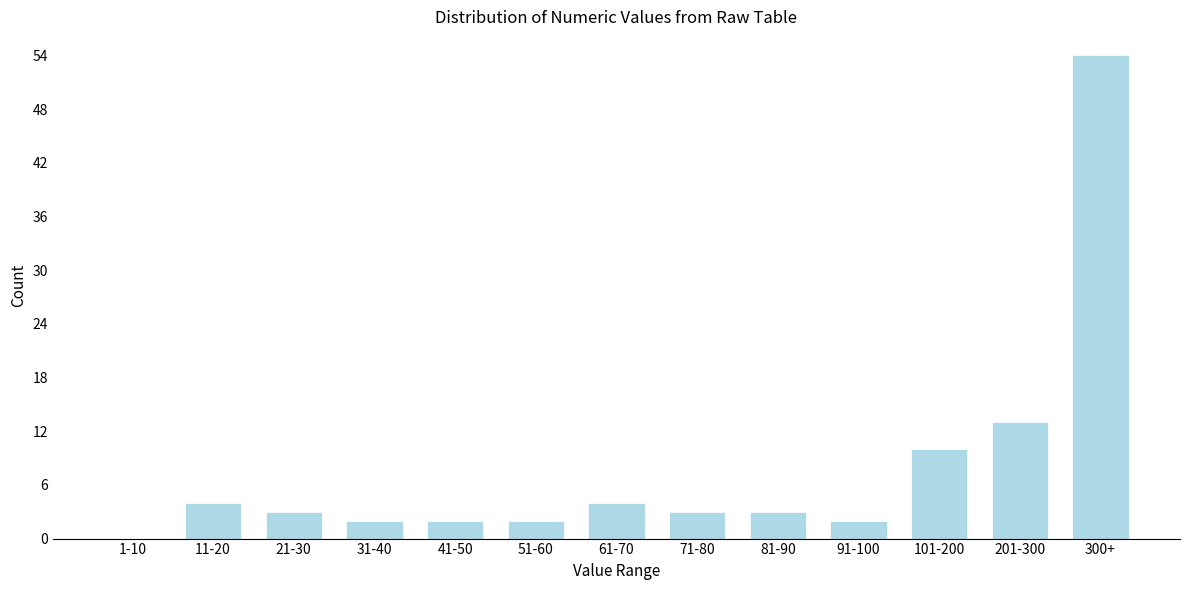

Reading right to left, extract all data points from this chart.

300+=54	201-300=13	101-200=10	91-100=2	81-90=3	71-80=3	61-70=4	51-60=2	41-50=2	31-40=2	21-30=3	11-20=4	1-10=0